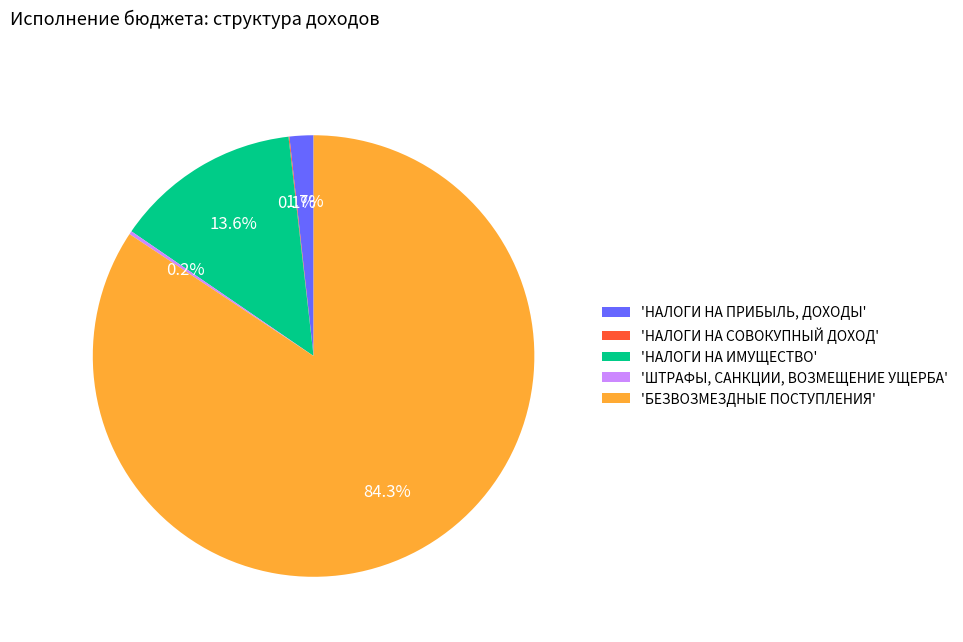

To the nearest percent, what is the difference between the largest and smallest slice percentages?

84%